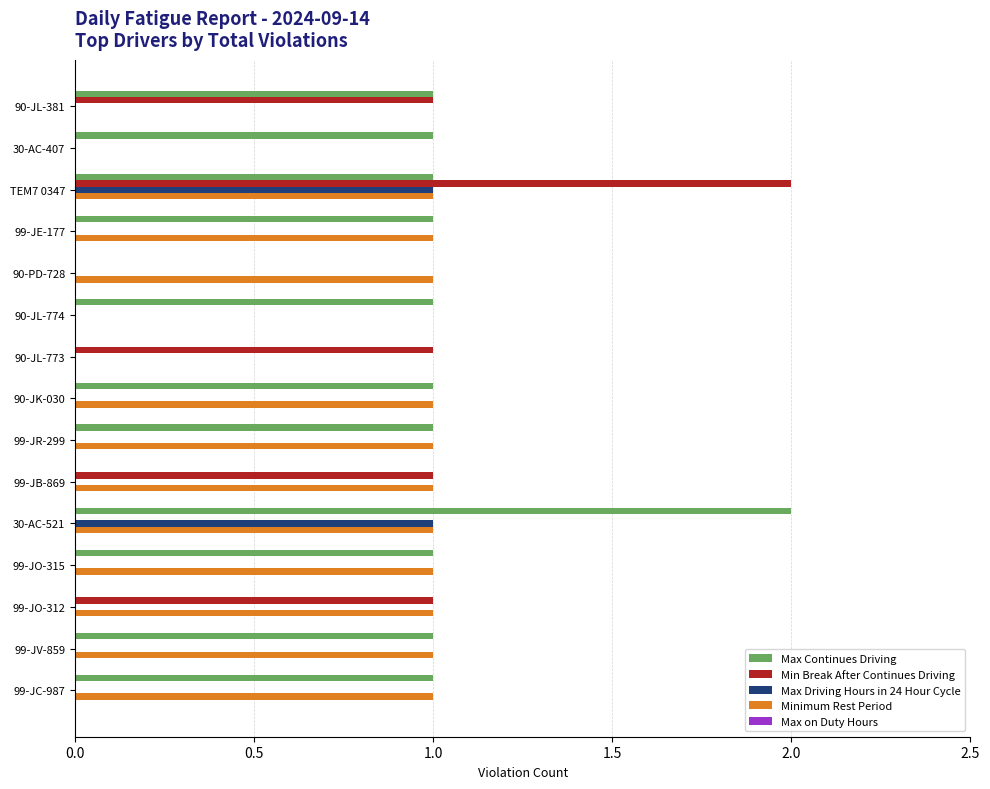

At which category is the sum across all series the highest?

TEM7 0347